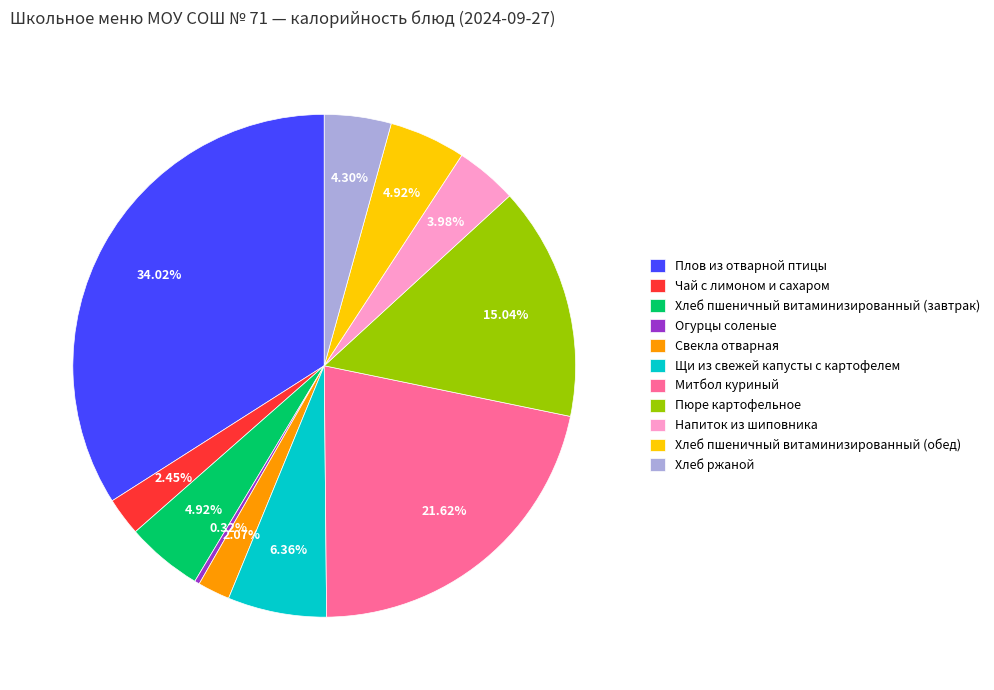

Approximately how many times larger is the value at Пюре картофельное compared to Плов из отварной птицы?

0.4